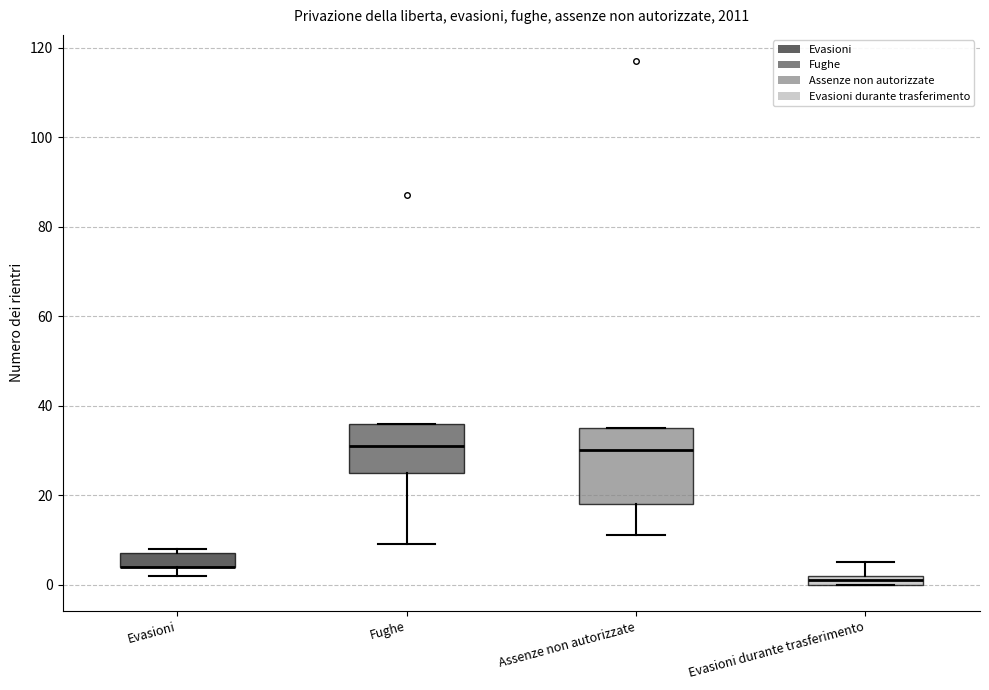

Where does the upper whisker of the box for Evasioni durante trasferimento end on the y-axis? The values are not printed on the chart, so give them approximately, as read against the axis.

6